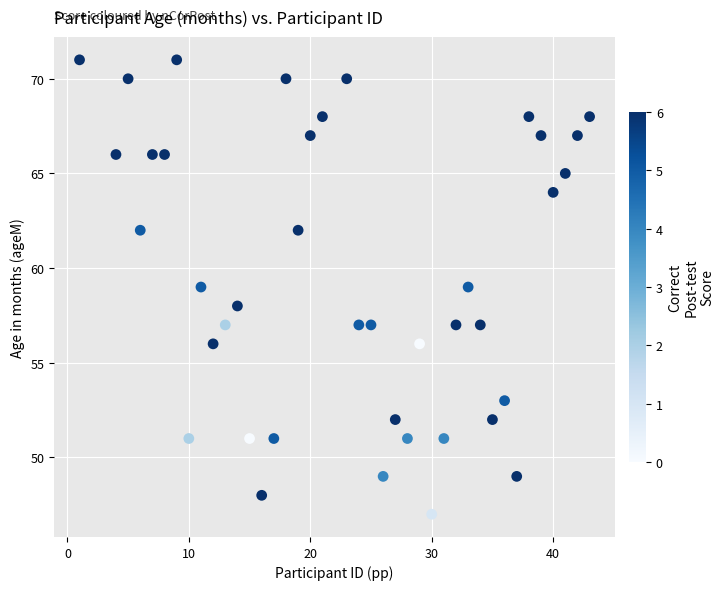

What is the range of Y values (max minus min)?

24